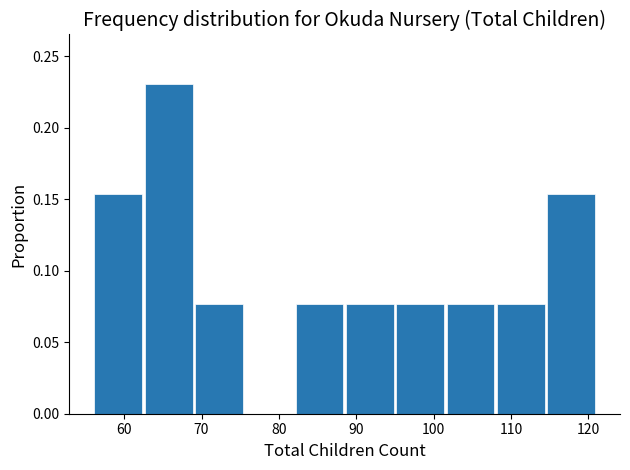

Reading left to right, list every bar in this chart as the range it spans on the x-axis followed by its height. Neither the bar edges nor the heights are printed on the chart, so give them approximately, as read against the axes.

56.0 to 62.5: 0.155
62.5 to 69.0: 0.230
69.0 to 75.5: 0.075
75.5 to 82.0: 0
82.0 to 88.5: 0.075
88.5 to 95.0: 0.075
95.0 to 101.5: 0.075
101.5 to 108.0: 0.075
108.0 to 114.5: 0.075
114.5 to 121.0: 0.155